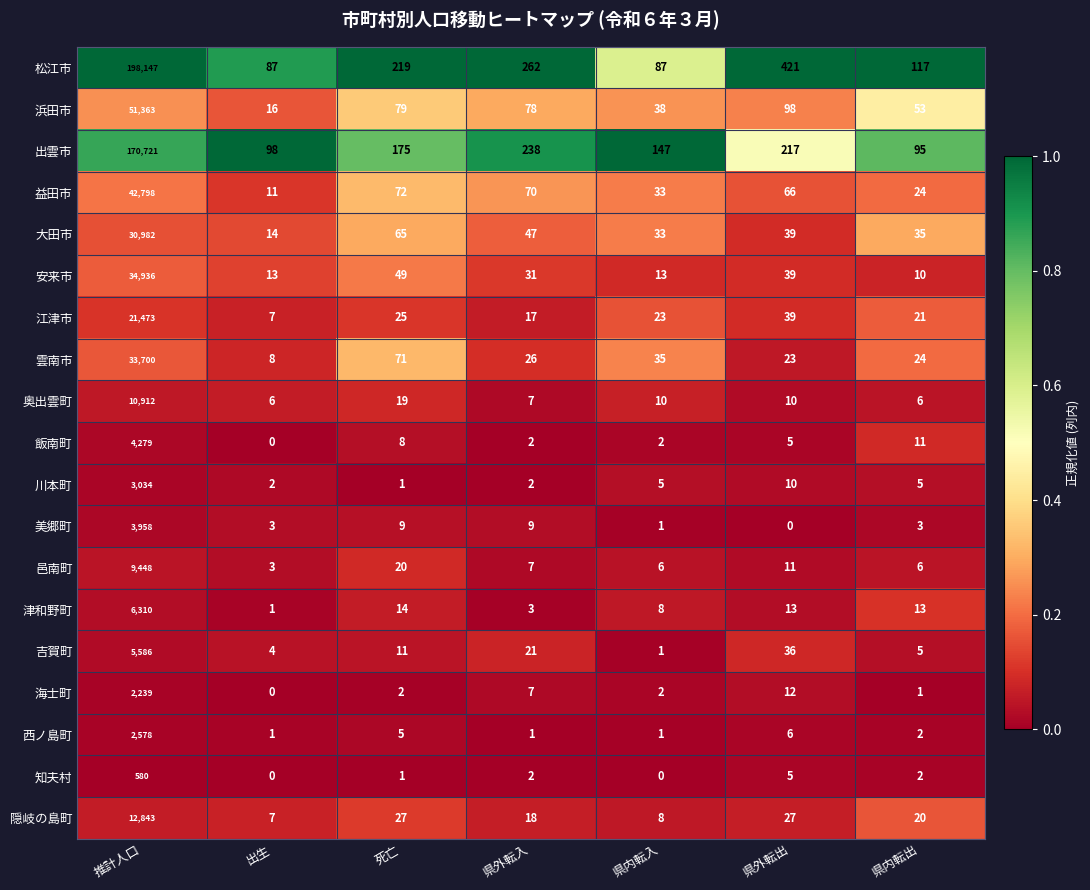

What is the average value of the 吉賀町 series?

809